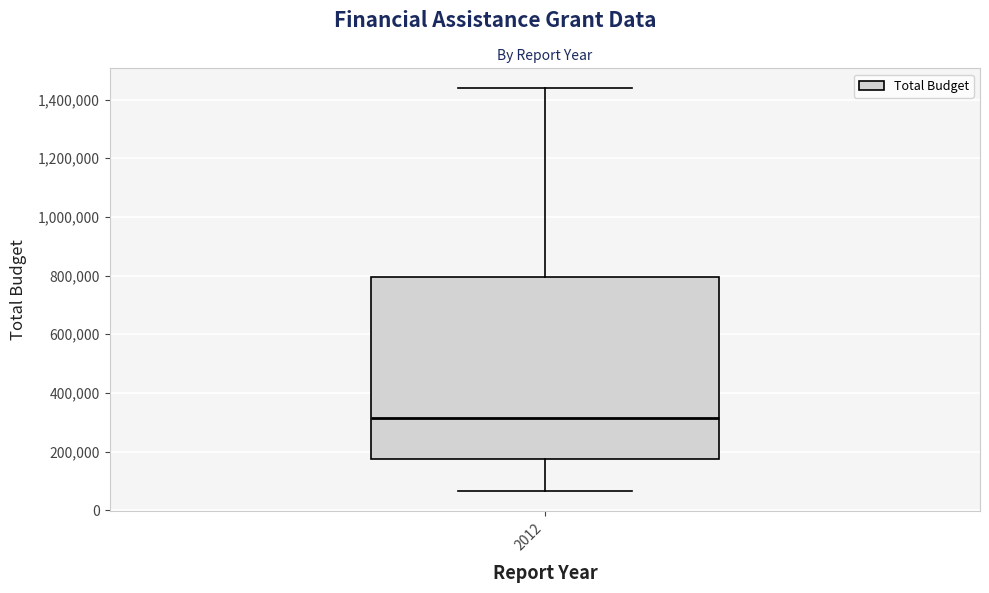

Transcribe this box plot: give where the median line is, the range the box spans, and where the two whiskers end, as read against the y-axis. The values are not printed on the chart, so give them approximately, as read against the axis.

median 320000, box 180000 to 800000, whiskers 60000 to 1440000